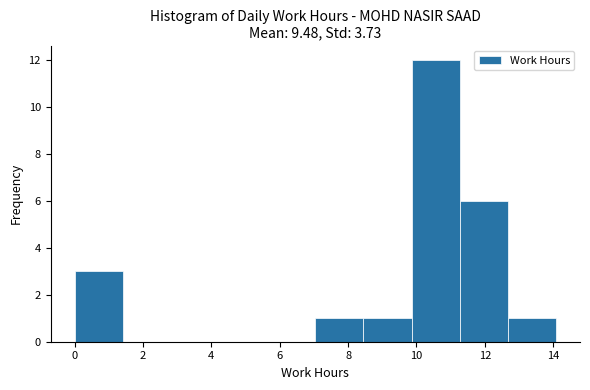

Which range on the x-axis has the tallest bar?

9.8 to 11.2